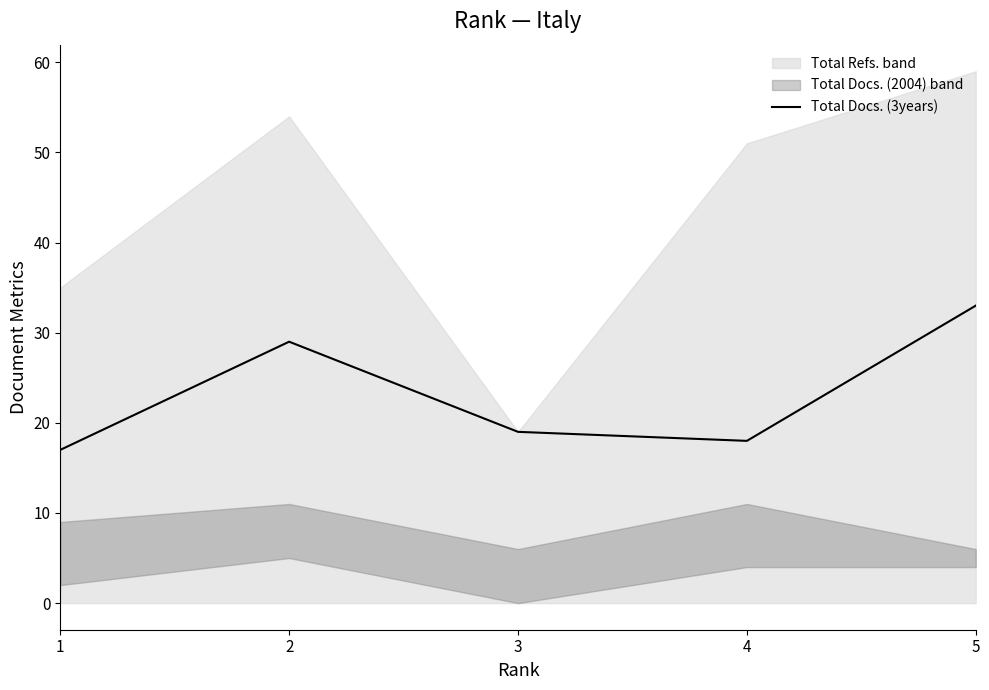

What is the value of the 1st point from the left?

17